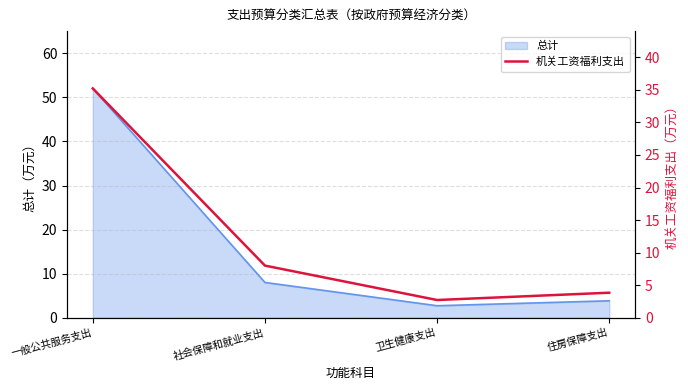

What is the label of the 2nd point from the right?

卫生健康支出